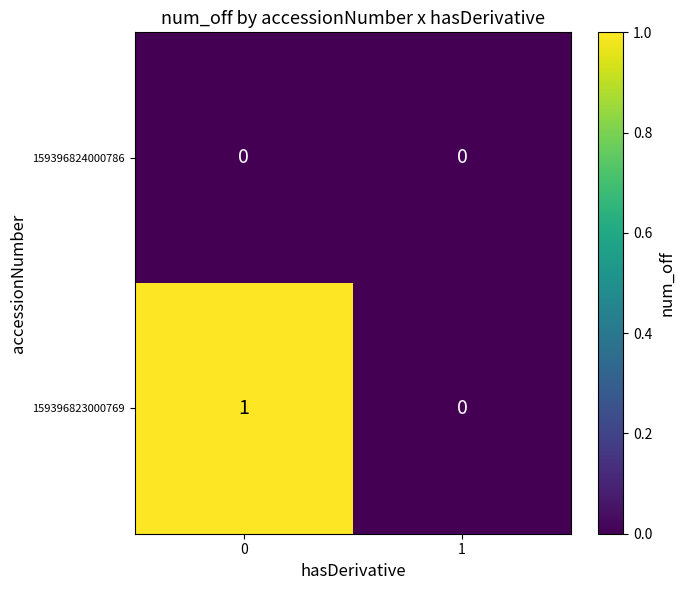

List the series in order of their peak value, lowest first.

159396824000786, 159396823000769